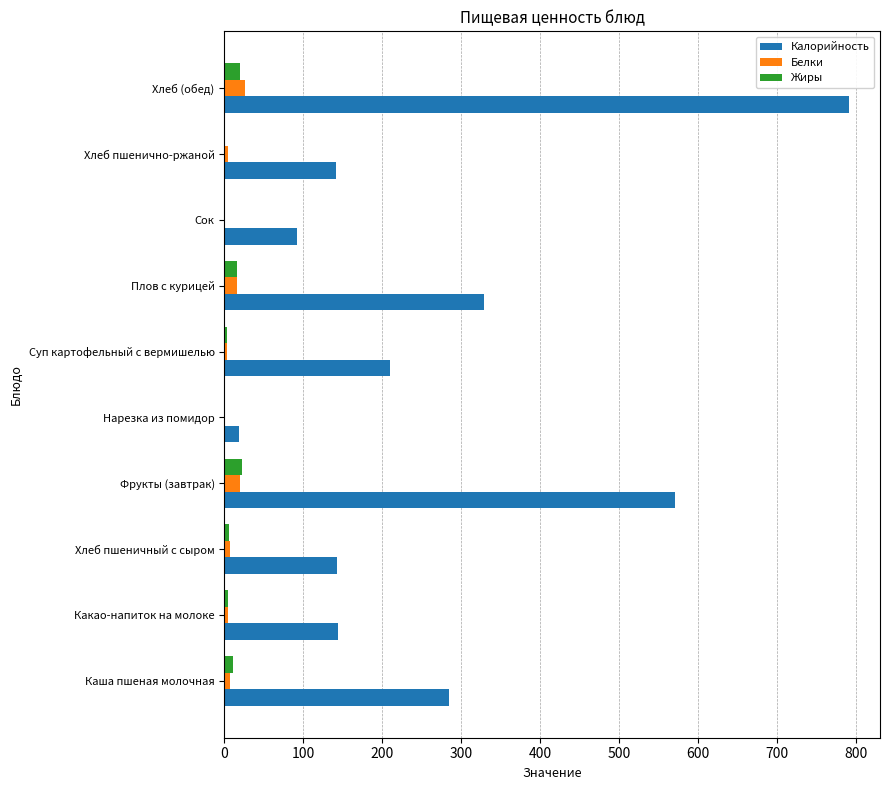

The Жиры series shows 20.0 at Хлеб (обед). True or false?

True